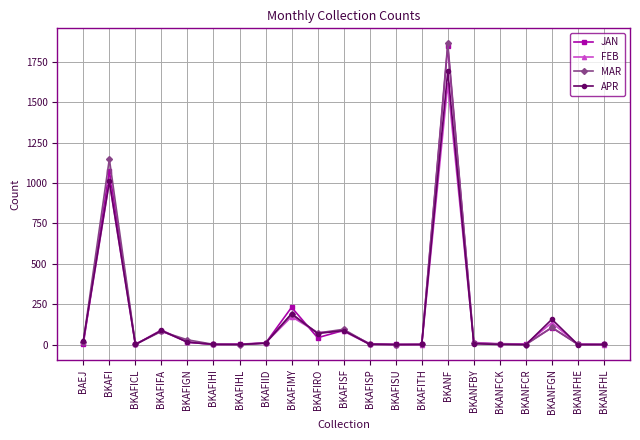

What is the value of the MAR point at the 19th from the left?

107